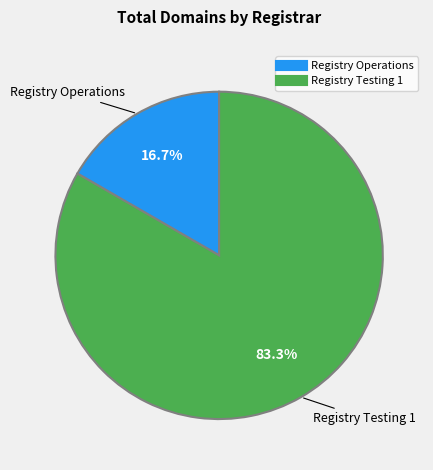

Is there any slice that represents more than half of the pie?

Yes